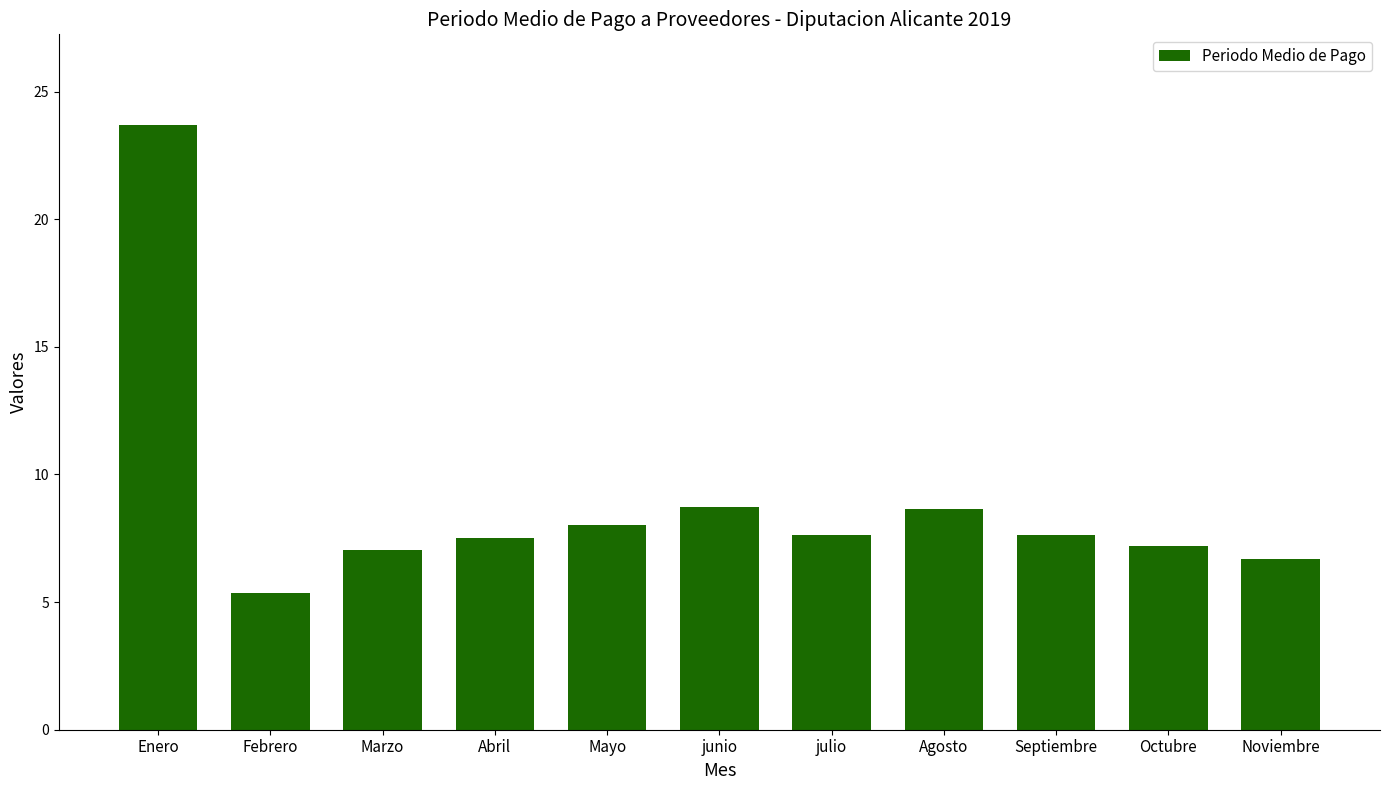

What is the change in value from Septiembre to Octubre?

-0.4